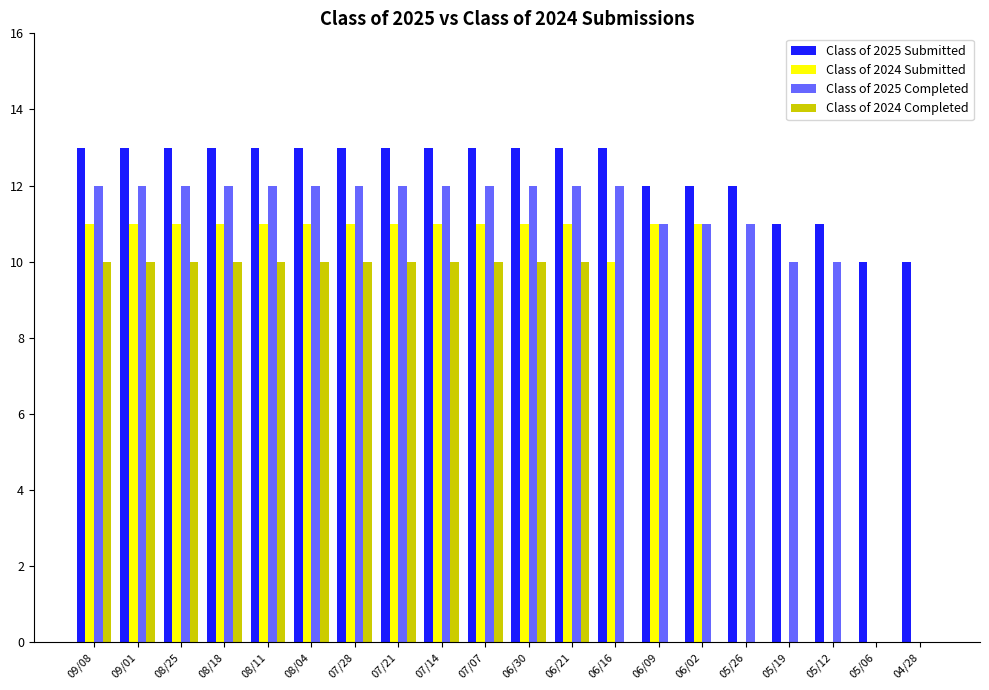

What is the total value across all series at 06/16?

35